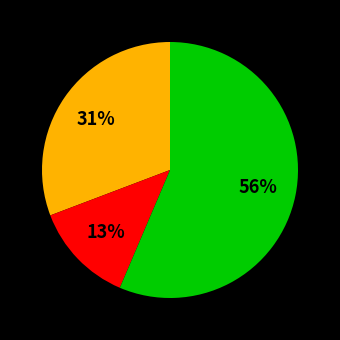

To the nearest percent, what is the average slice percentage?

33%